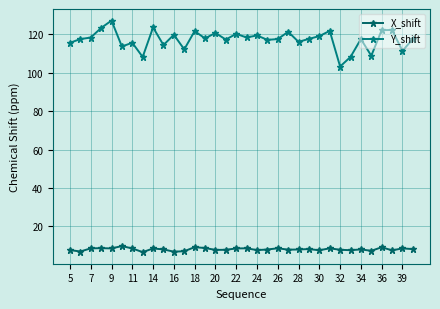

Count the number of categories in the chart.

34